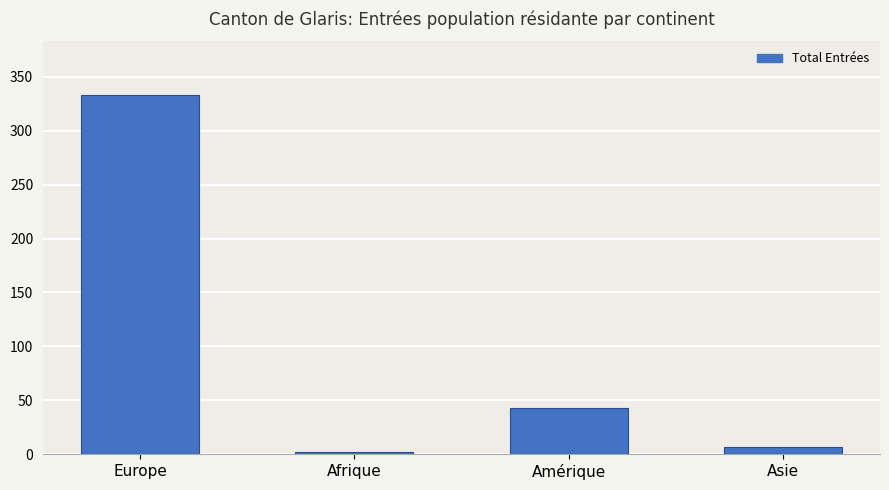

What is the maximum value shown in the chart?

333